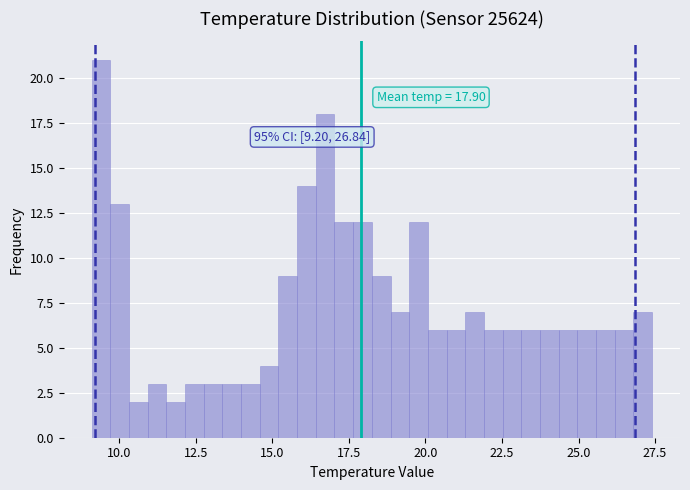

Read against the x-axis, roughly where is the centre of the tallest bar?

9.5